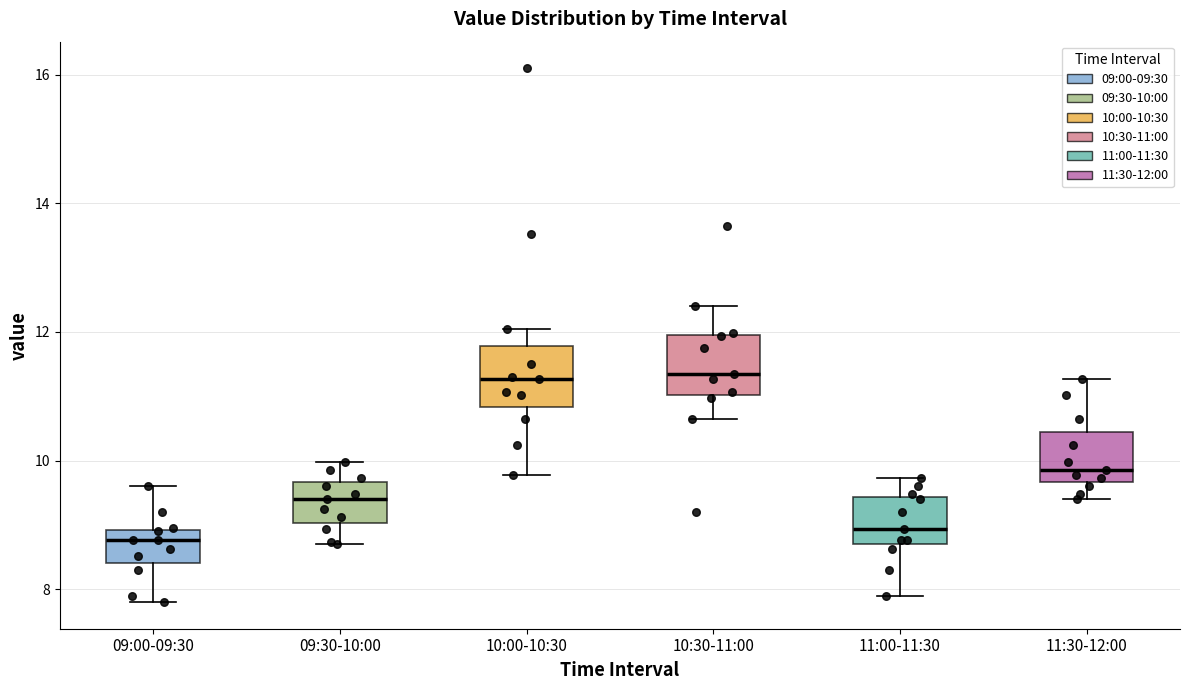

Reading left to right, transcribe this box plot: for each box, give where its median line is, the range the box spans, and where its two whiskers end, as read against the y-axis. The values are not printed on the chart, so give them approximately, as read against the axis.

09:00-09:30: median 8.8, box 8.4 to 9.0, whiskers 7.8 to 9.6
09:30-10:00: median 9.4, box 9.0 to 9.6, whiskers 8.8 to 10.0
10:00-10:30: median 11.2, box 10.8 to 11.8, whiskers 9.8 to 12.0
10:30-11:00: median 11.4, box 11.0 to 12.0, whiskers 10.6 to 12.4
11:00-11:30: median 9.0, box 8.8 to 9.4, whiskers 8.0 to 9.8
11:30-12:00: median 9.8, box 9.6 to 10.4, whiskers 9.4 to 11.2